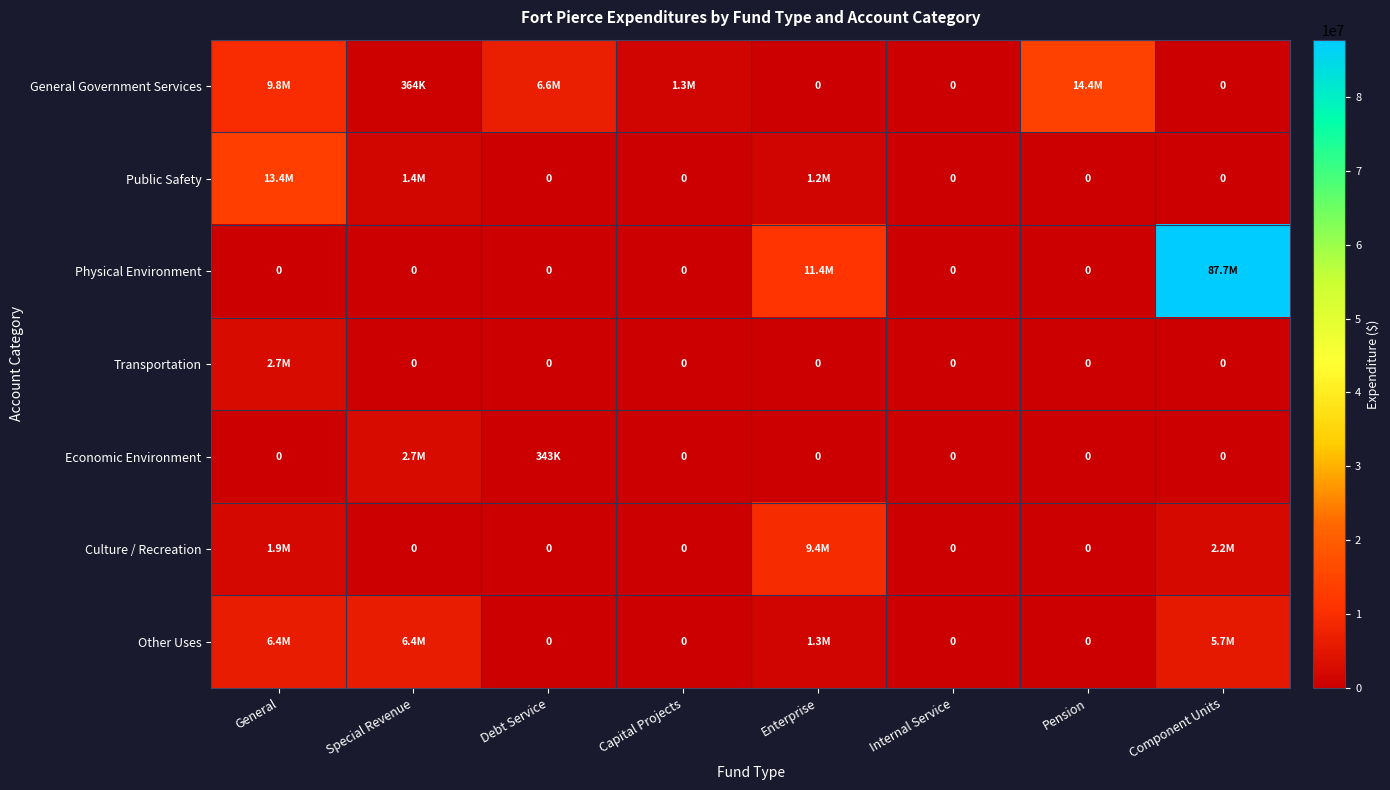

Is it true that Transportation equals 1176130 at Debt Service?

False